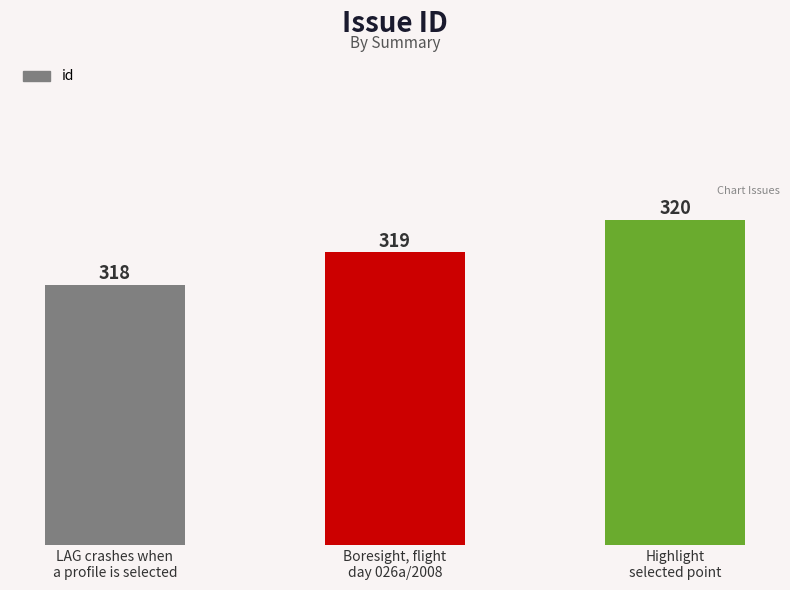

What is the sum of the values at Highlight
selected point and LAG crashes when
a profile is selected?

638